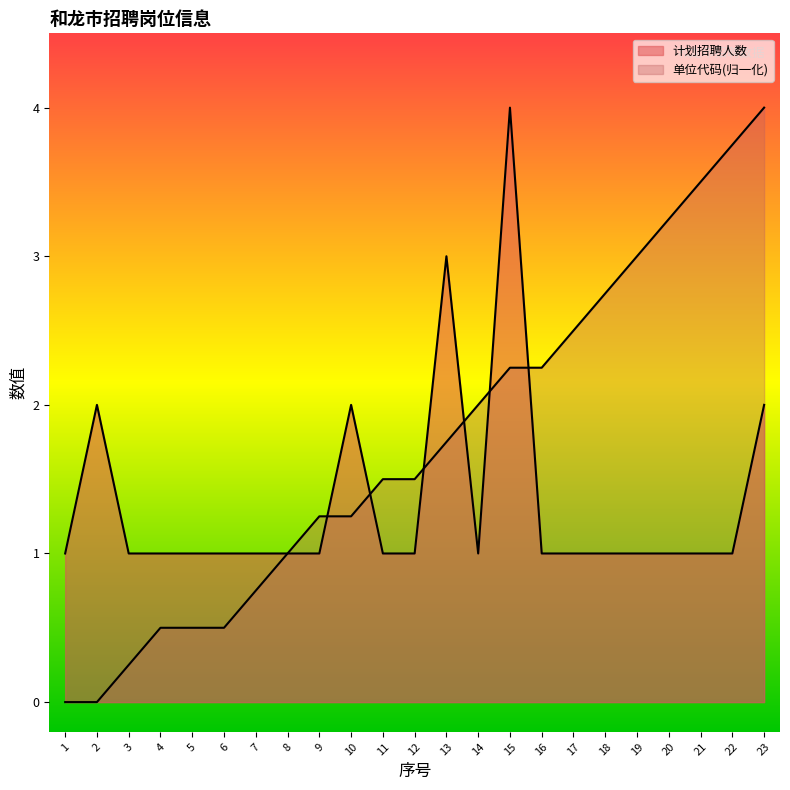

Reading left to right, what are all the values shown in this chart?

招聘单位名称: 1=0.0	2=0.0	3=0.2	4=0.5	5=0.5	6=0.5	7=0.8	8=1.0	9=1.2	10=1.2	11=1.5	12=1.5	13=1.8	14=2.0	15=2.2	16=2.2	17=2.5	18=2.8	19=3.0	20=3.2	21=3.5	22=3.8	23=4.0
计划招聘人数: 1=1.0	2=2.0	3=1.0	4=1.0	5=1.0	6=1.0	7=1.0	8=1.0	9=1.0	10=2.0	11=1.0	12=1.0	13=3.0	14=1.0	15=4.0	16=1.0	17=1.0	18=1.0	19=1.0	20=1.0	21=1.0	22=1.0	23=2.0